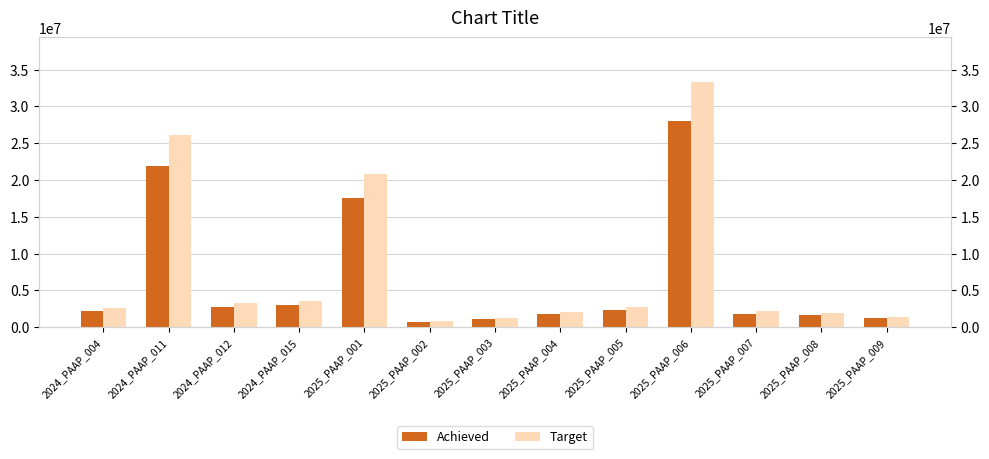

Count the number of data series in this chart.

2